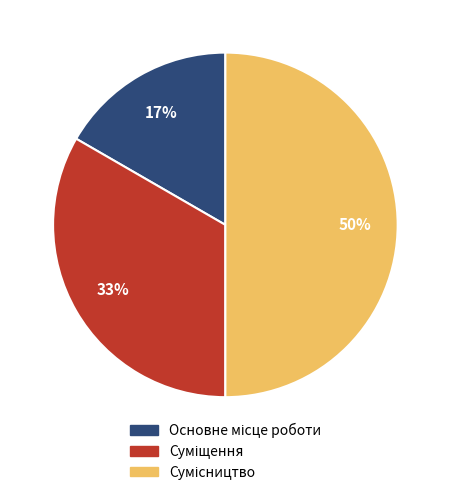

To the nearest percent, what is the average slice percentage?

33%